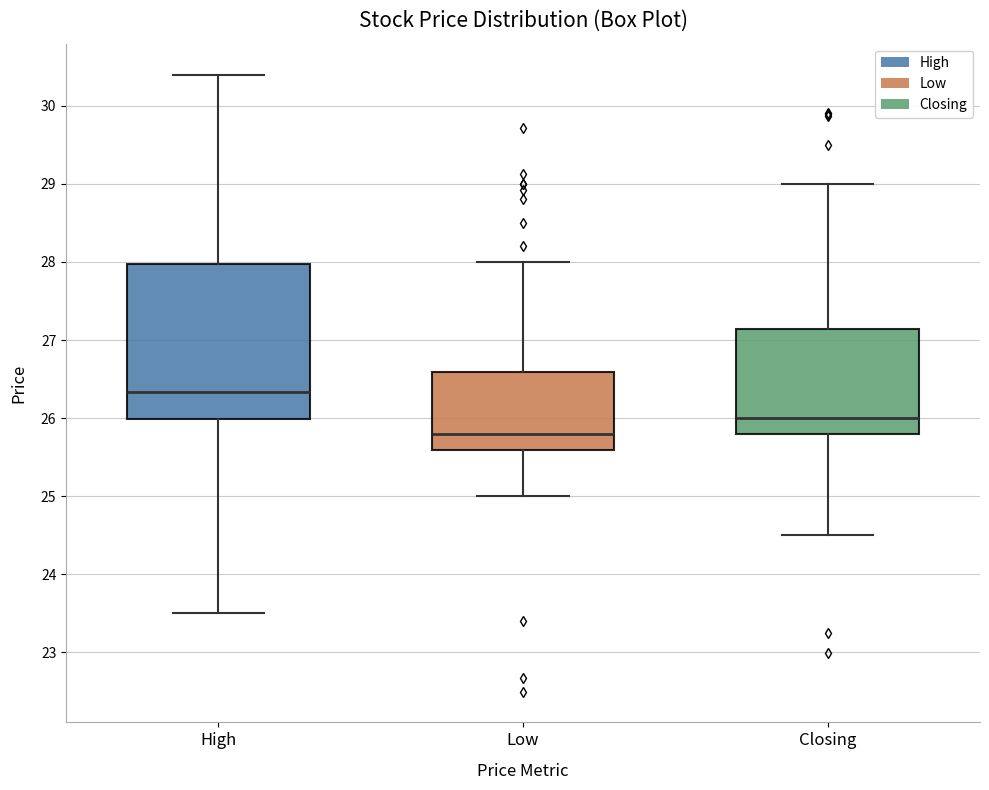

Reading left to right, transcribe this box plot: for each box, give where its median line is, the range the box spans, and where its two whiskers end, as read against the y-axis. The values are not printed on the chart, so give them approximately, as read against the axis.

High: median 26.3, box 26.0 to 28.0, whiskers 23.5 to 30.4
Low: median 25.8, box 25.6 to 26.6, whiskers 25.0 to 28.0
Closing: median 26.0, box 25.8 to 27.1, whiskers 24.5 to 29.0